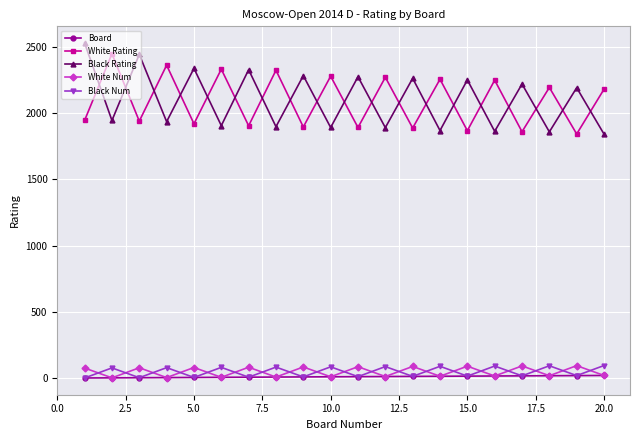

True or false: Black Num and Black Rating intersect in this chart.

False